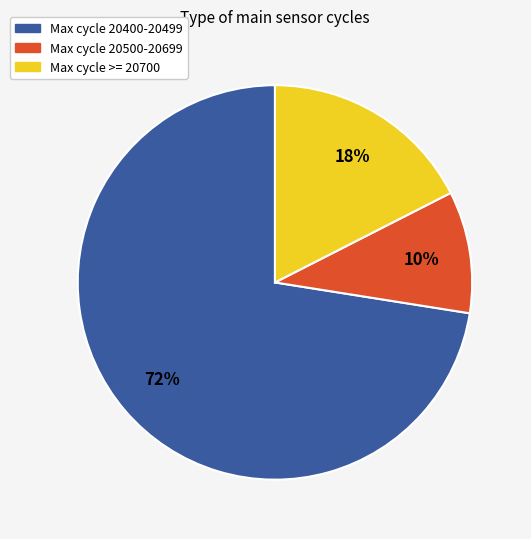

Is there a majority slice in this chart?

Yes